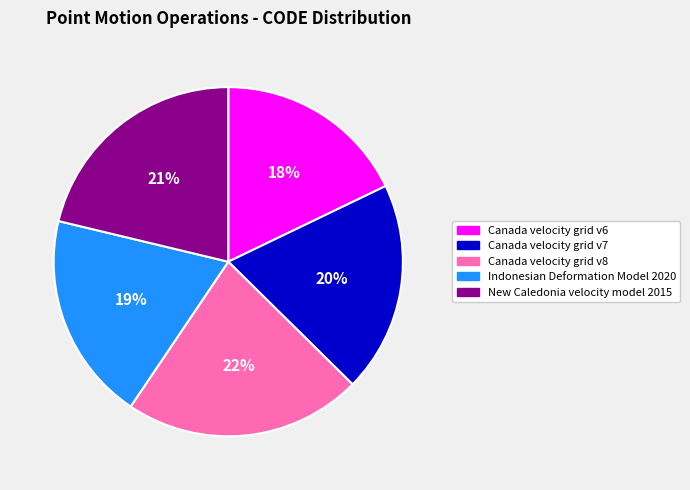

How many slices are in this pie chart?

5